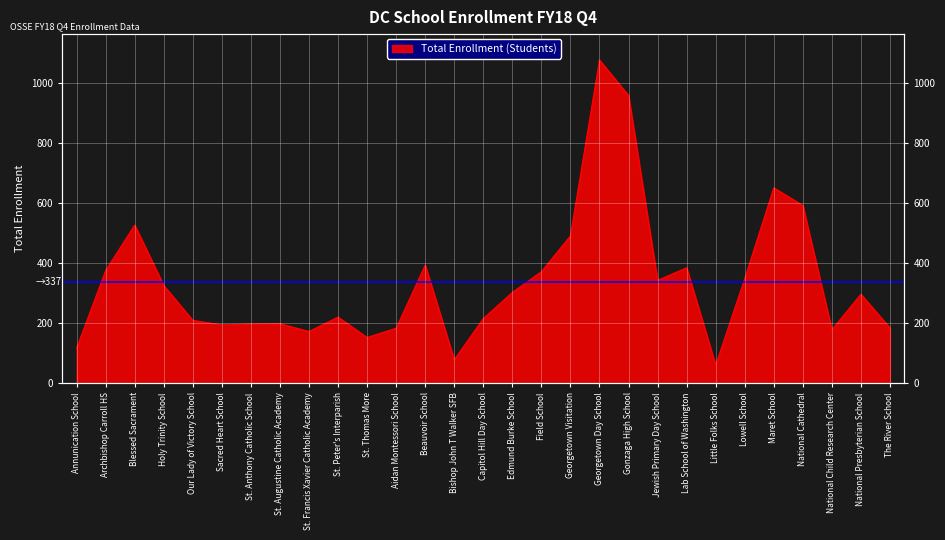

Does the chart display data point markers on the line(s)?

No